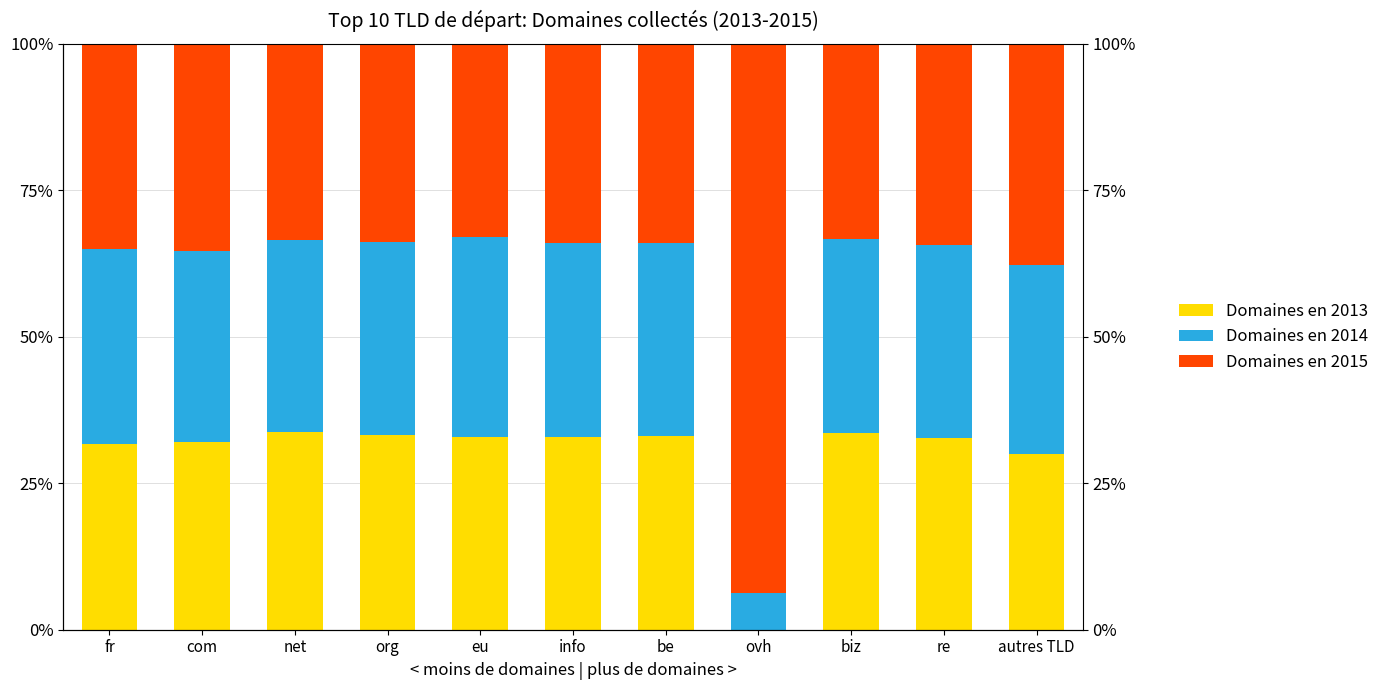

Which series changed the most between info and autres TLD?

Domaines en 2015